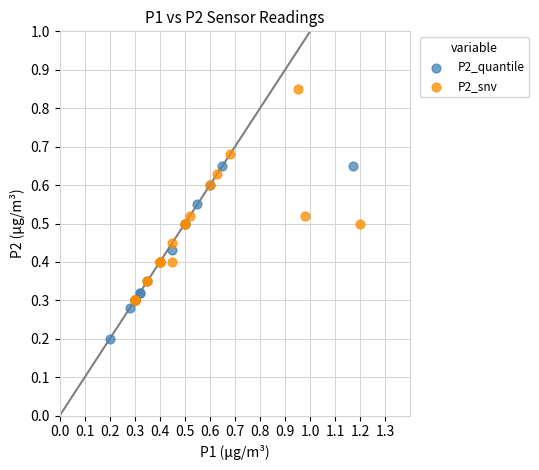

Which series reaches the maximum Y coordinate?

P2_snv